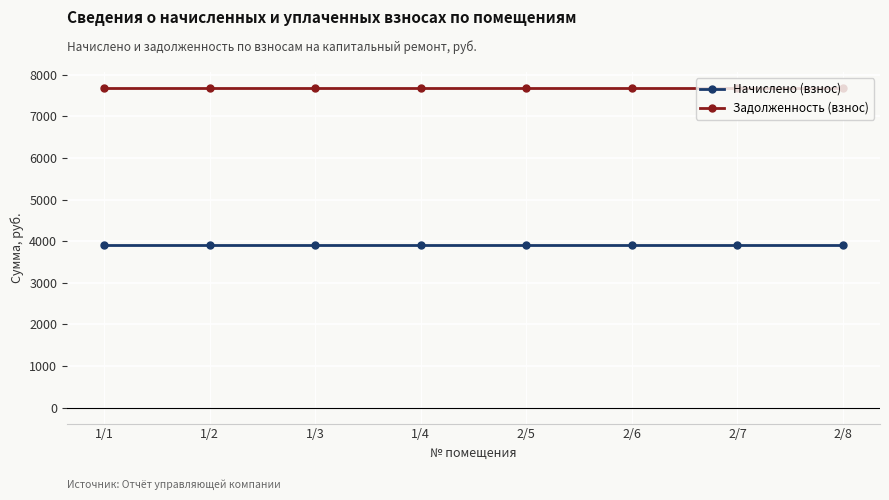

How many data points does each series have?

8